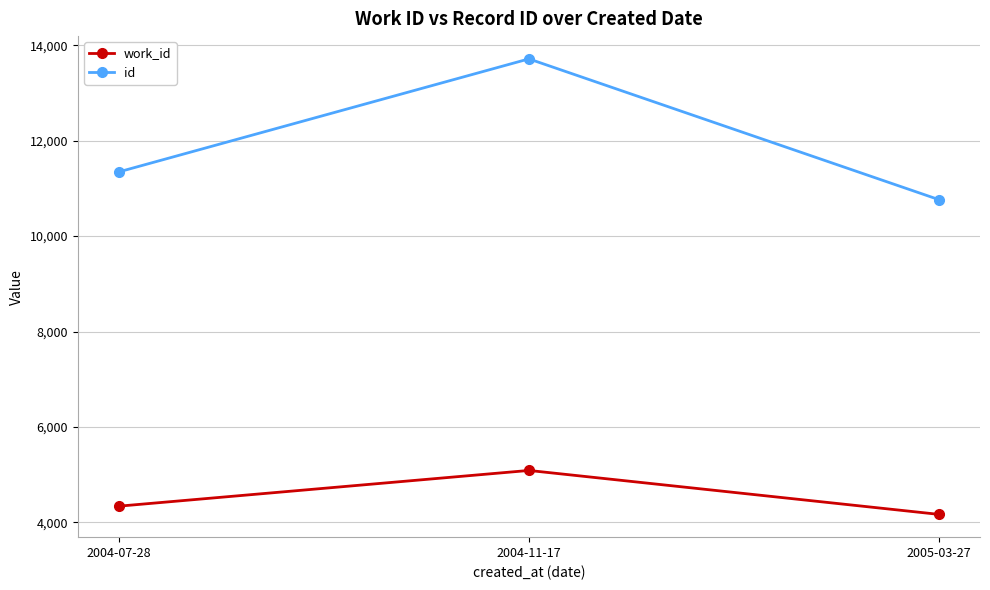

Read the id value at 2004-11-17.

13715